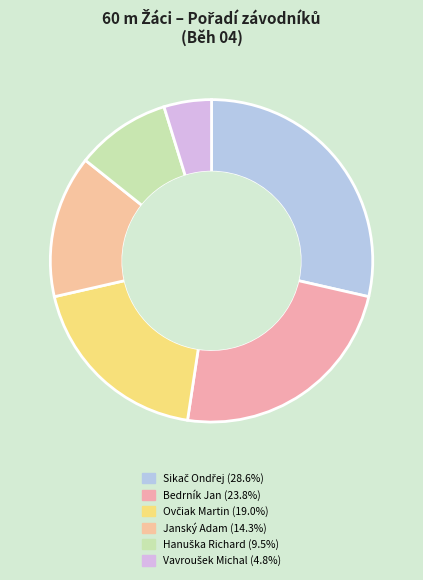

How many segments does this pie chart have?

6